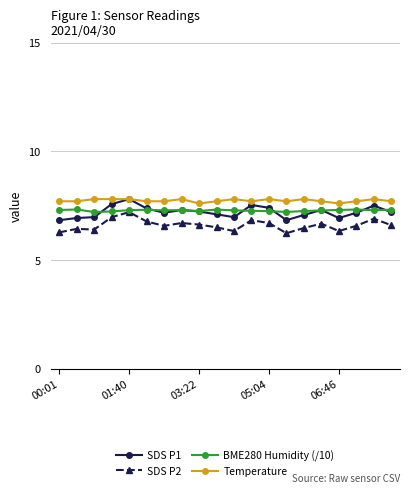

True or false: Temperature and BME280 Humidity (/10) cross at least once.

False